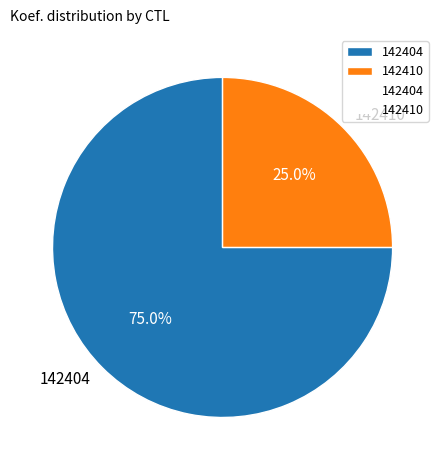

To the nearest percent, what is the difference between the 142404 and 142410 slice percentages?

50%